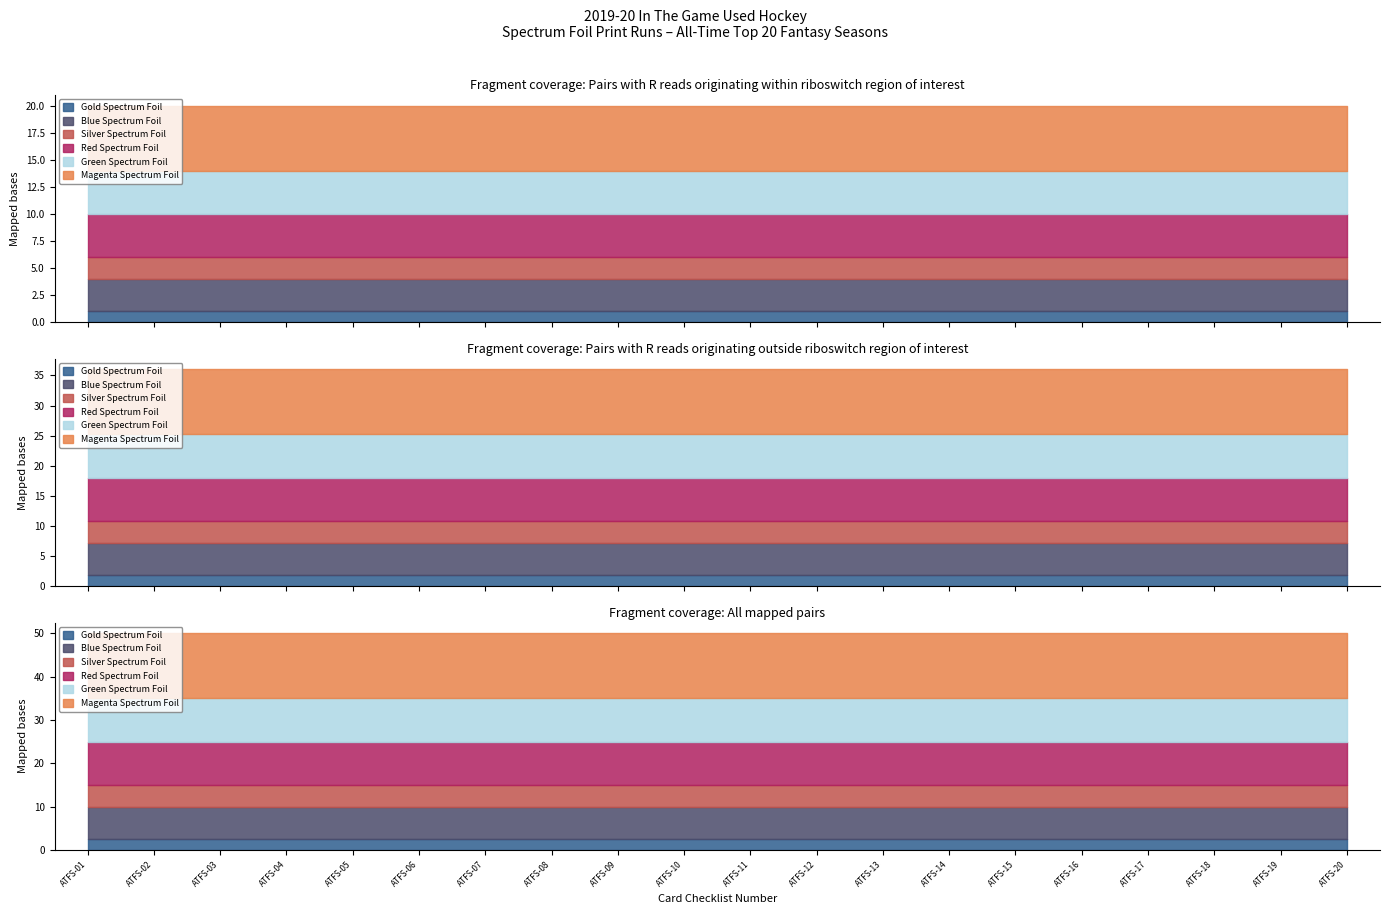

True or false: Green Spectrum Foil and Red Spectrum Foil cross at least once.

False